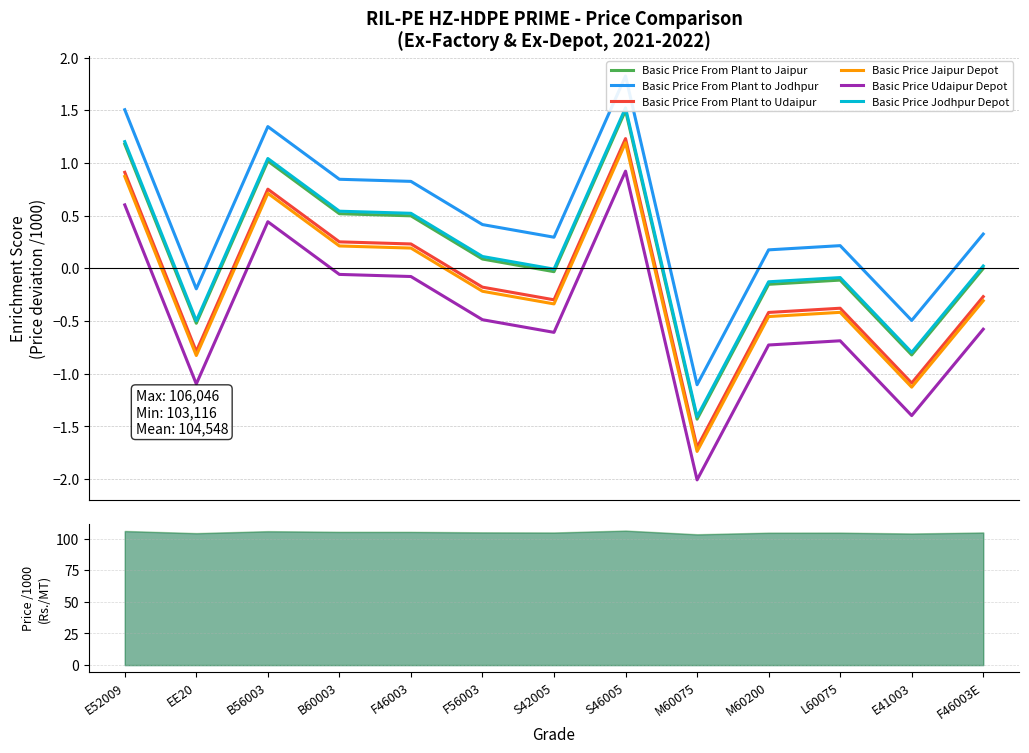

True or false: Basic Price From Plant to Jaipur and Basic Price From Plant to Jodhpur intersect in this chart.

False